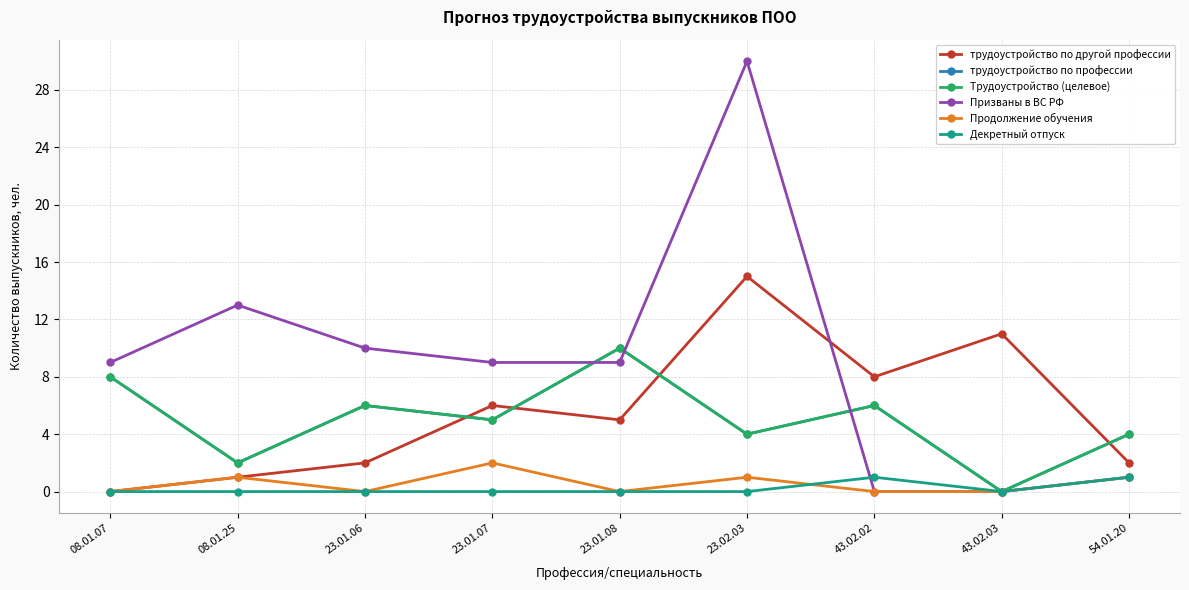

How many data points in трудоустройство по другой профессии are less than 5?

4